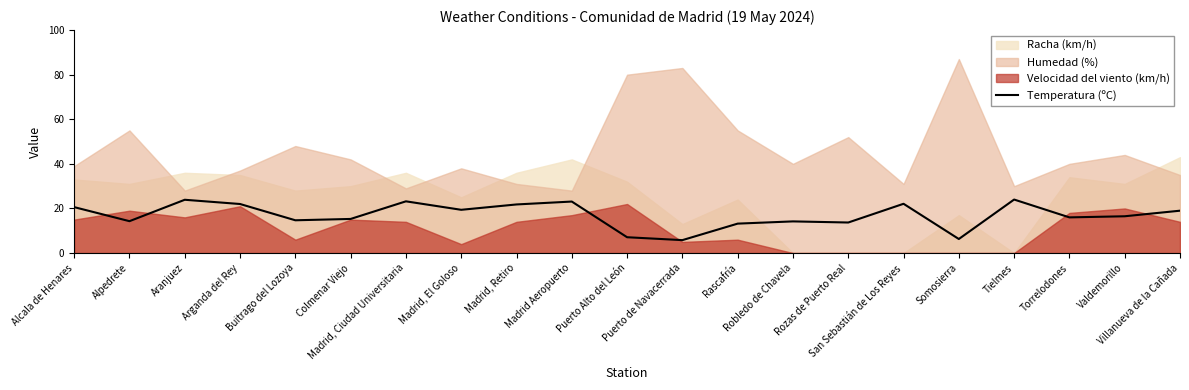

How many values are below 16?

9